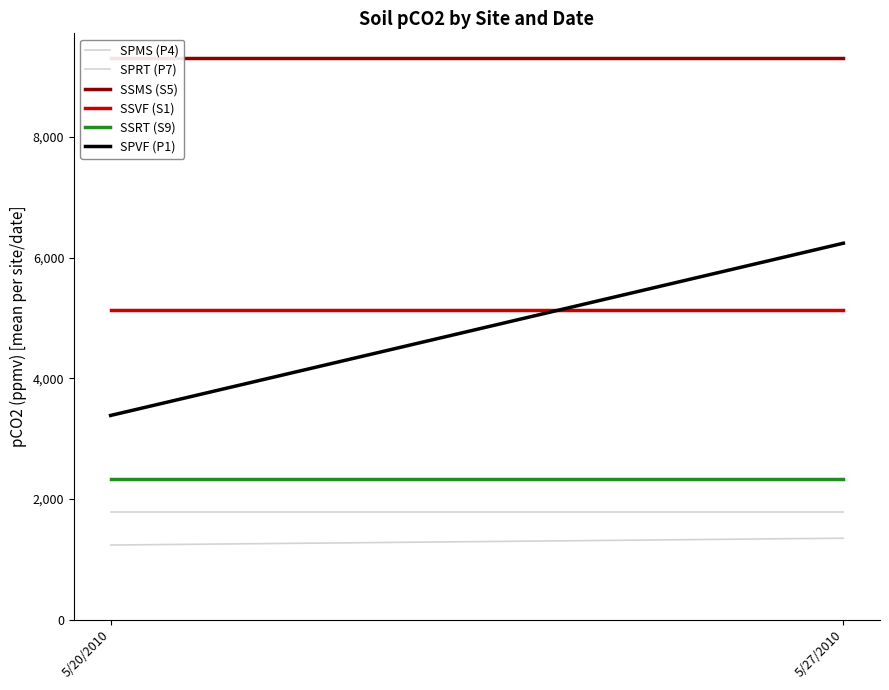

Reading right to left, transcribe all the data shown in this chart.

SPMS (P4): 5/27/2010=1348.5	5/20/2010=1235.0
SPRT (P7): 5/27/2010=1780.5	5/20/2010=1780.5
SSMS (S5): 5/27/2010=9313.9	5/20/2010=9313.9
SSVF (S1): 5/27/2010=5129.0	5/20/2010=5129.0
SSRT (S9): 5/27/2010=2326.8	5/20/2010=2326.8
SPVF (P1): 5/27/2010=6238.8	5/20/2010=3383.2